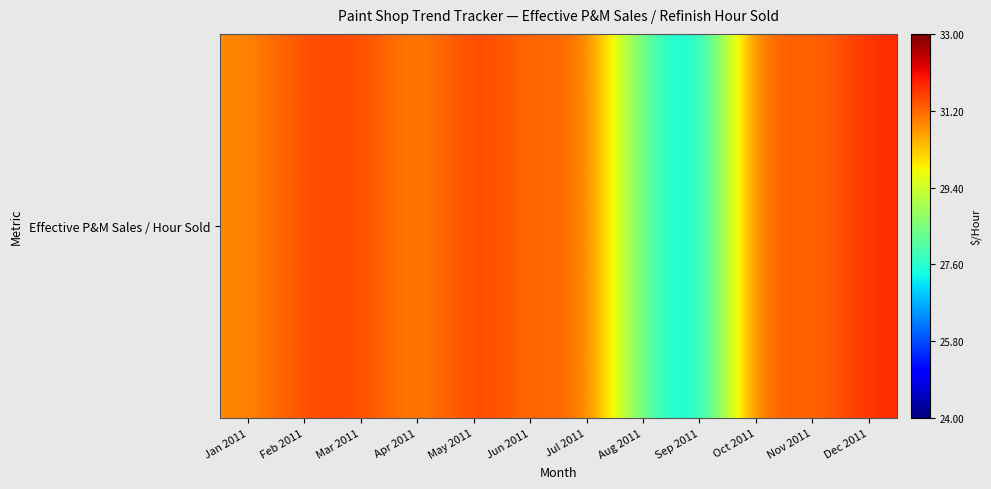

Is it true that the value at Oct 2011 is 8.8?

False